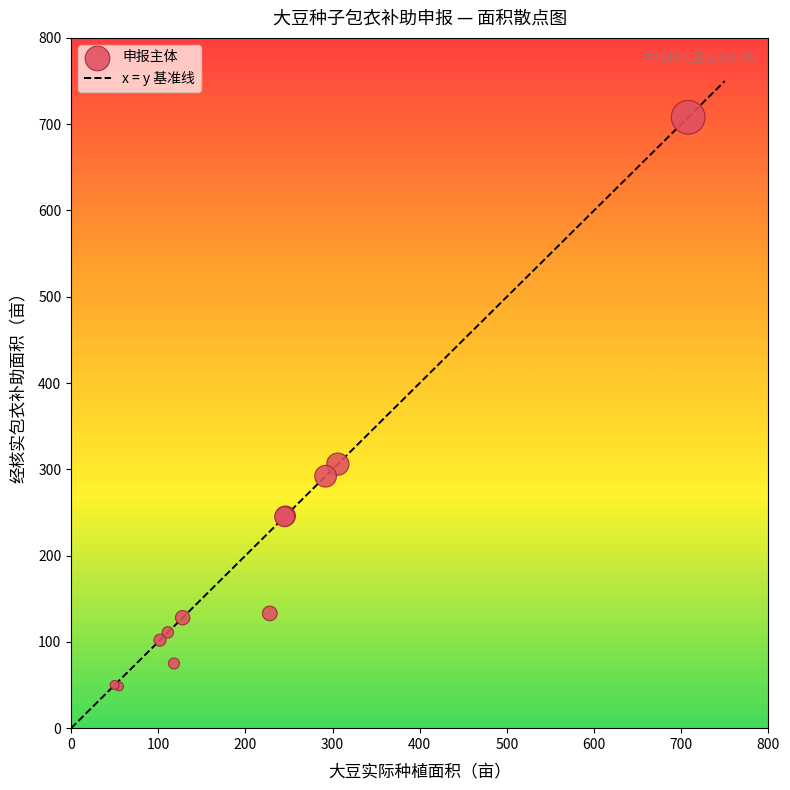

What Y value in the scatter plot is closest to 378?

306.0